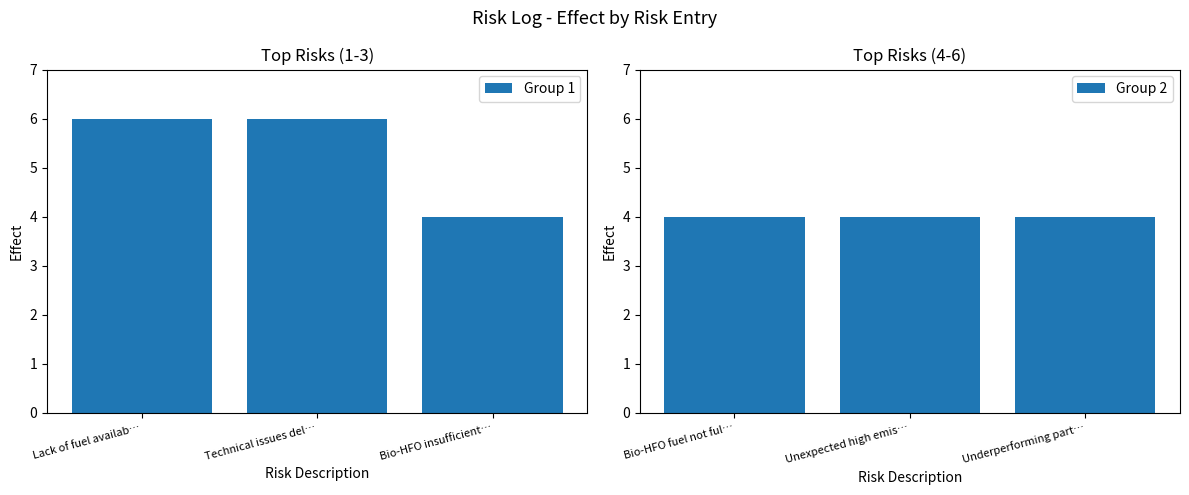

The value of Group 1 at Lack of fuel availab… is 6. True or false?

True